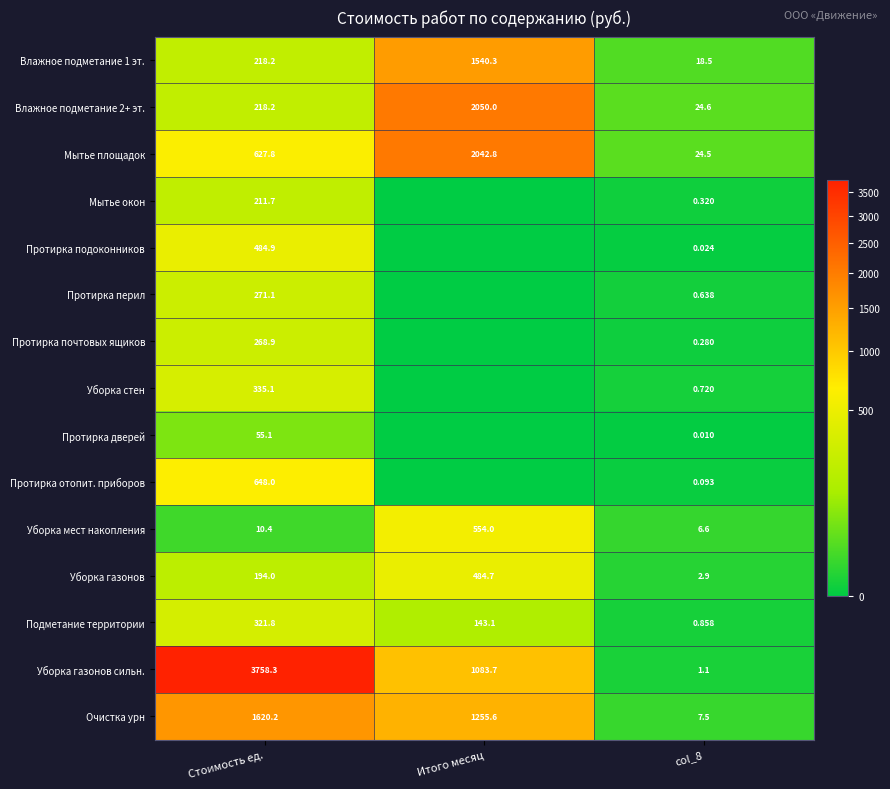

What is the difference between the maximum and second lowest values in the Влажное подметание 2+ эт. series?

1831.8